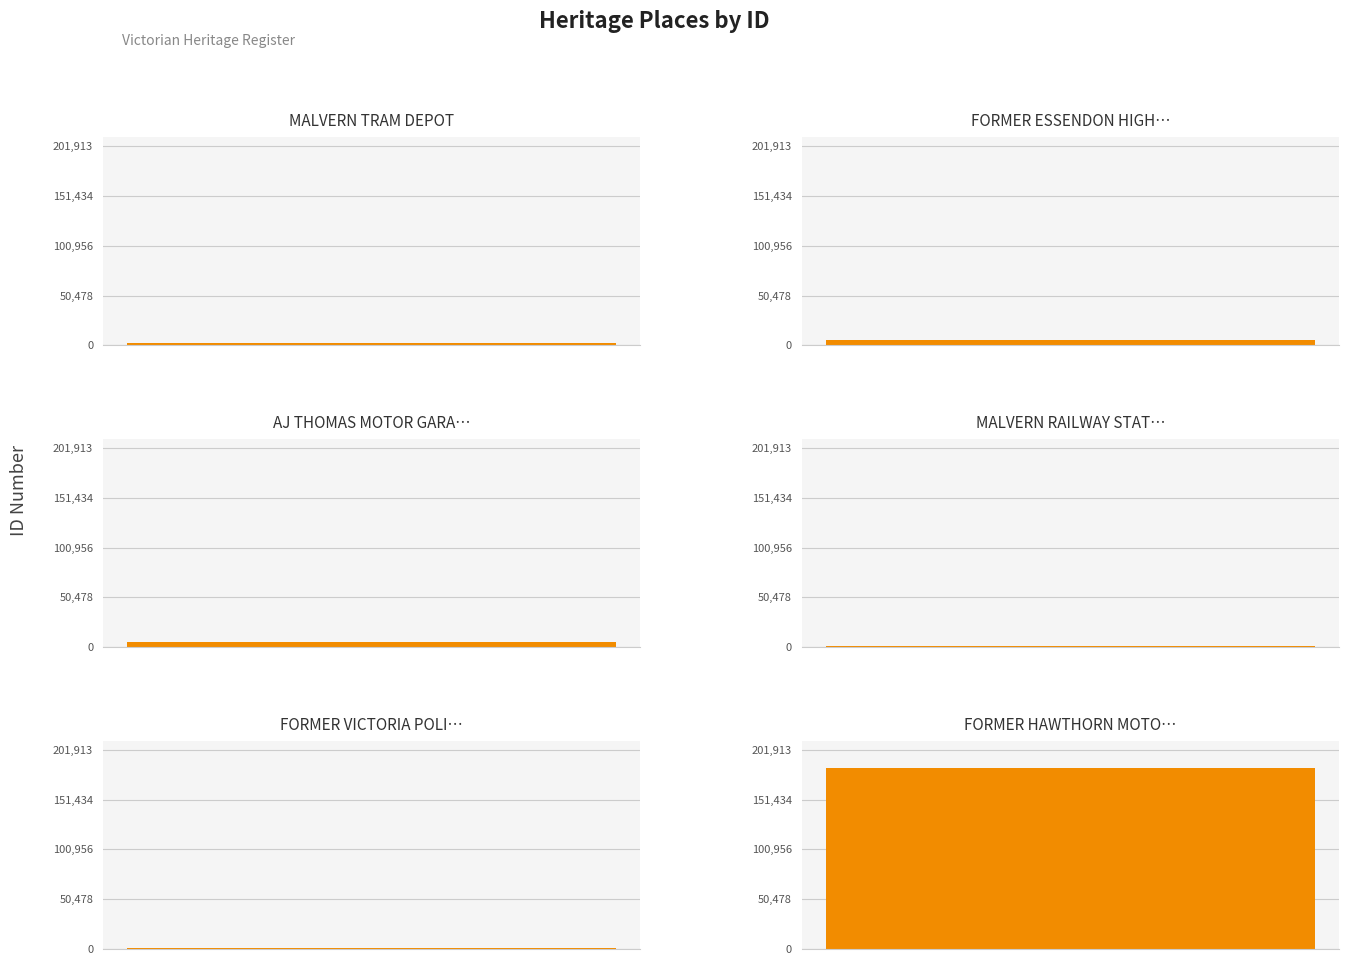

Reading left to right, what are all the values shown in this chart?

2138	5105	5297	682	1065	183558